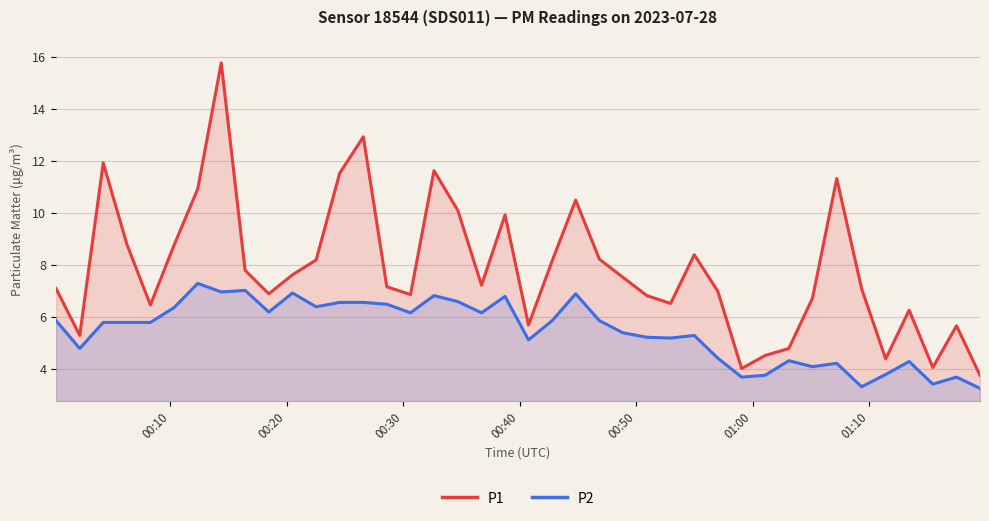

How many values in the P1 series exceed 7?

23